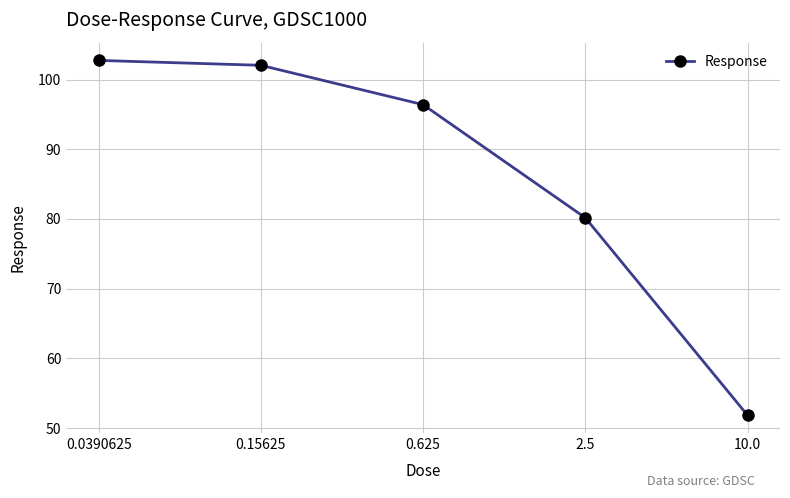

What is the sum of all values?

433.2